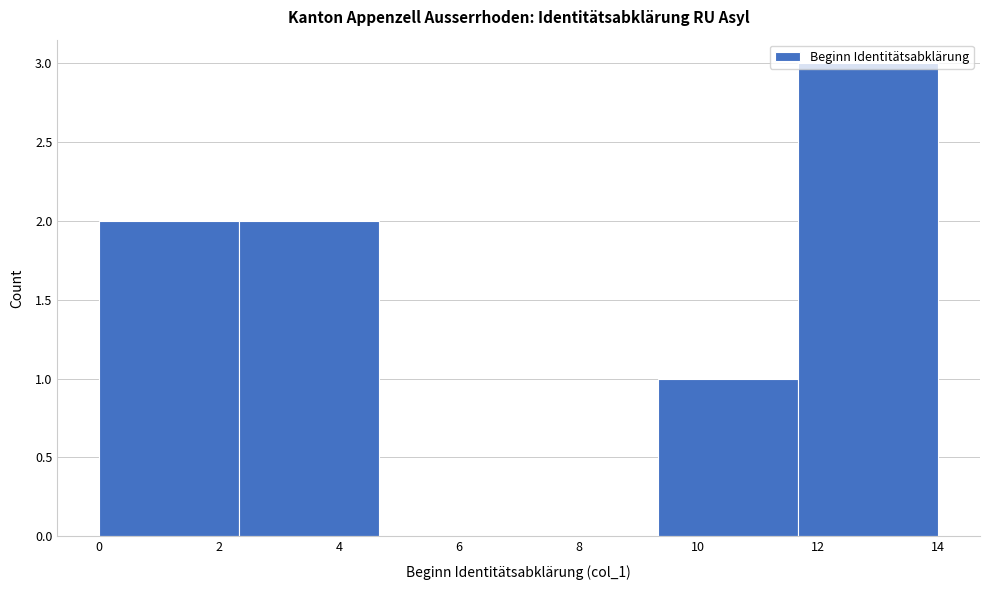

Reading left to right, transcribe this chart: for each bar, give the range it covers on the x-axis and its height. Neither the bar edges nor the heights are printed on the chart, so give them approximately, as read against the axes.

0.0 to 2.4: 2
2.4 to 4.6: 2
4.6 to 7.0: 0
7.0 to 9.4: 0
9.4 to 11.6: 1
11.6 to 14.0: 3